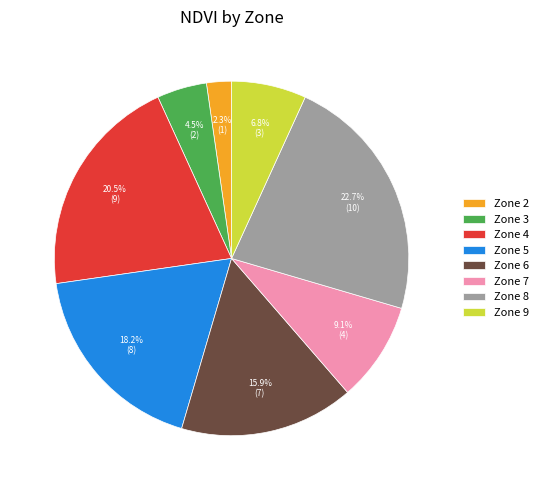

Is Zone 6 the majority of the pie?

No